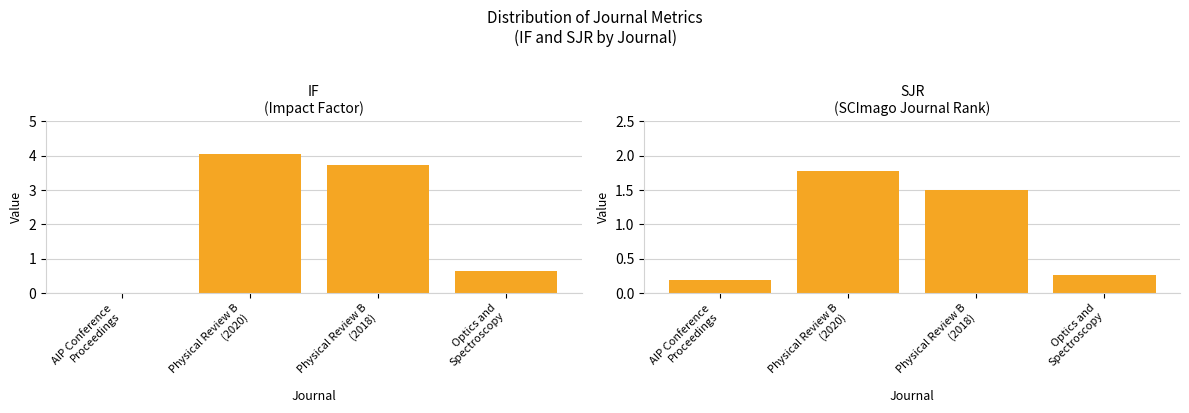

What is the value of the SJR bar at the 3rd from the left?

1.5